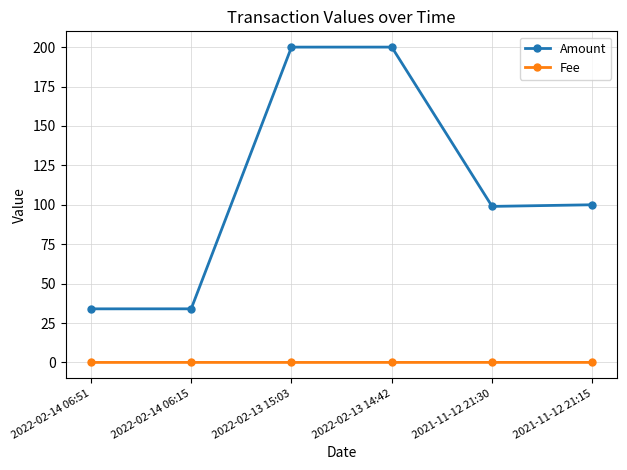

Does the chart have visible grid lines?

Yes